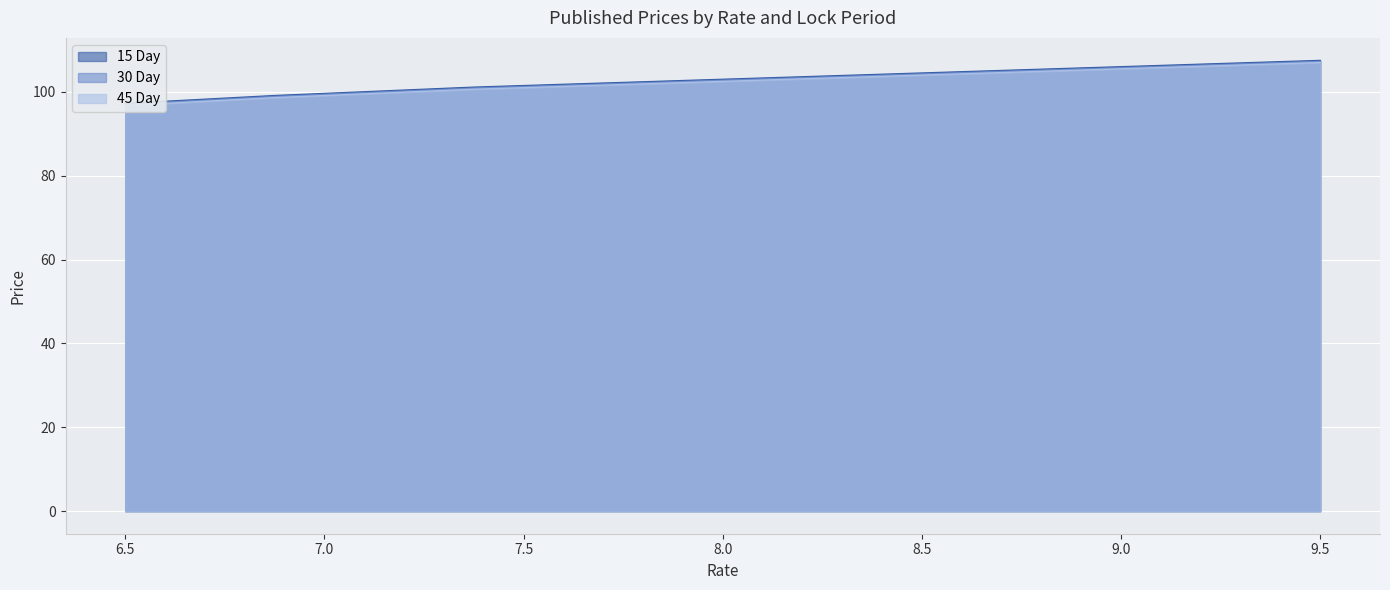

Does the chart display data point markers on the line(s)?

No